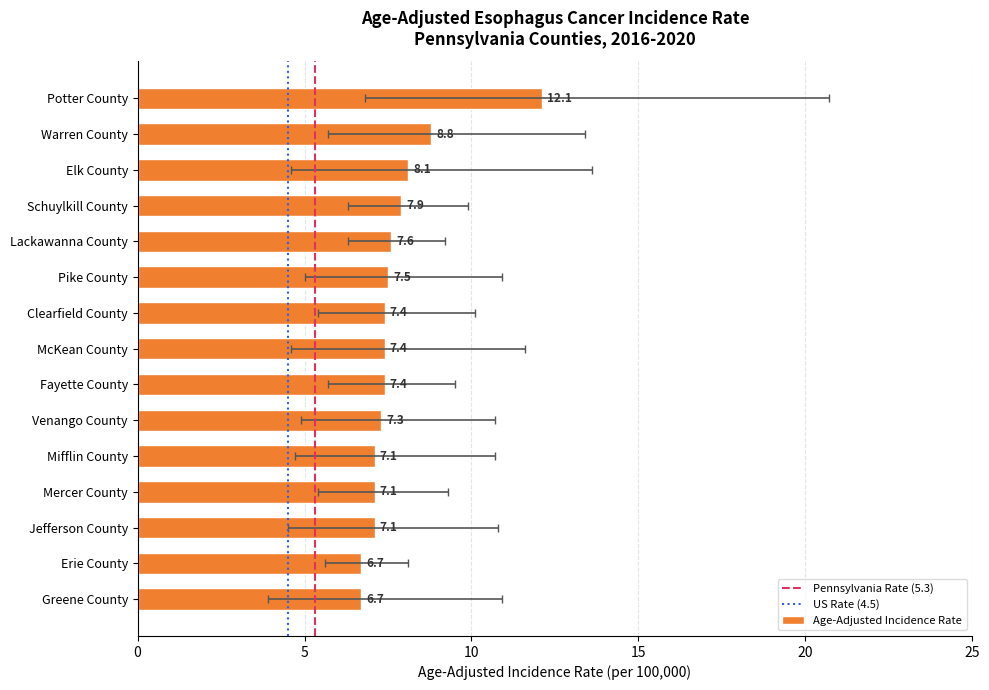

What is the average value?

7.7